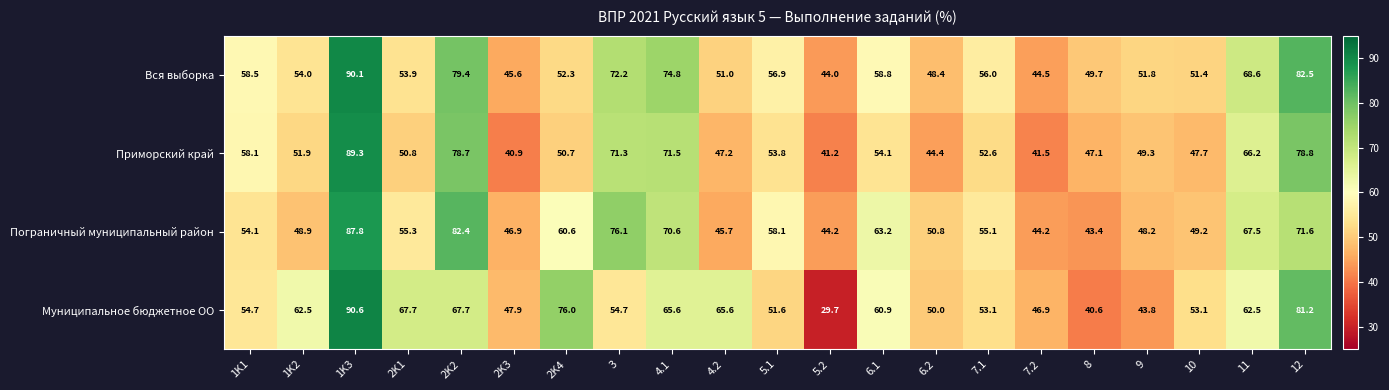

What is the maximum value shown in the chart?

90.6